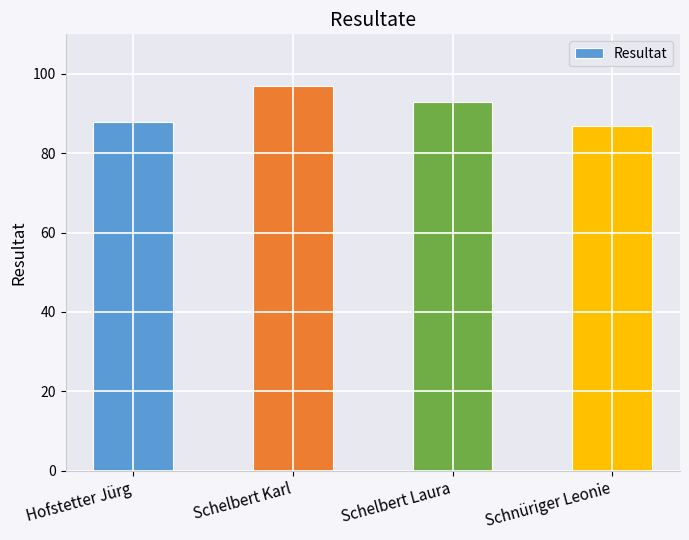

Reading right to left, extract all data points from this chart.

87	93	97	88